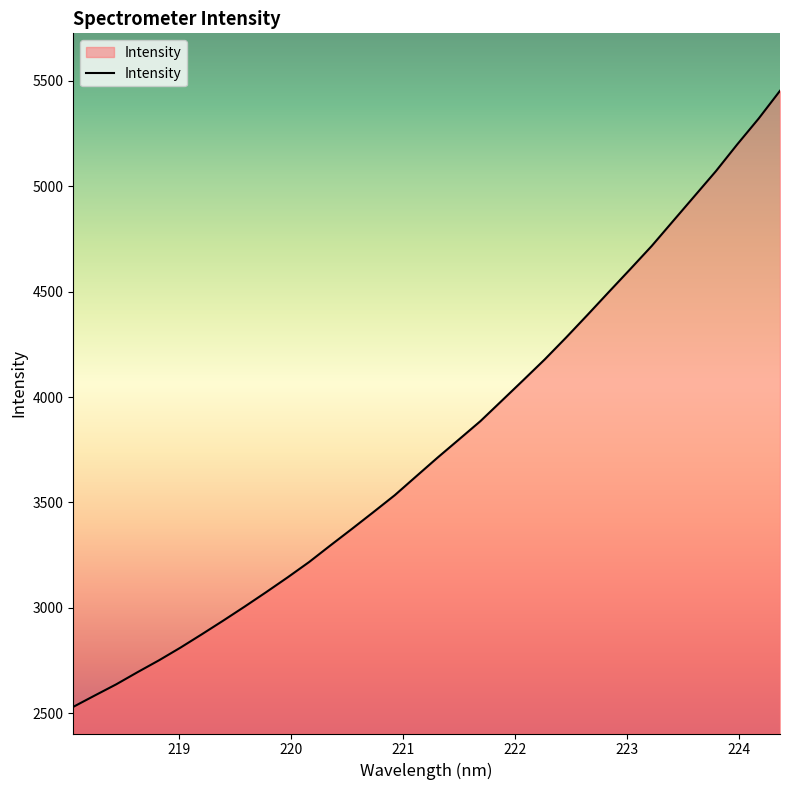

What is the difference between the maximum and minimum values?

2924.0